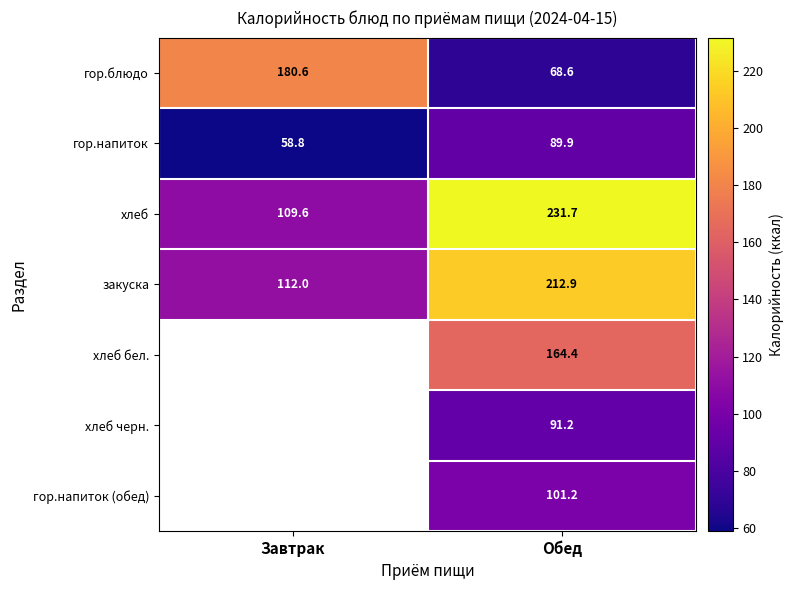

Where does the гор.блюдо series first go above 180?

Завтрак